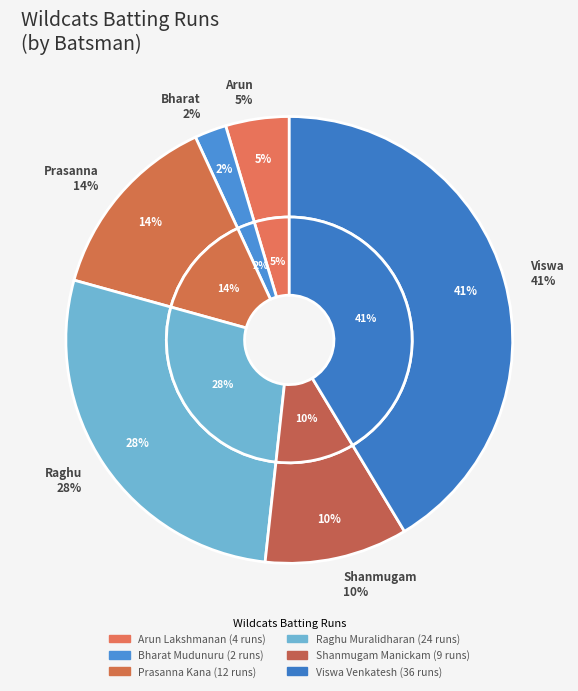

To the nearest percent, what is the combined percentage of Raghu Muralidharan and Arun Lakshmanan?

32%